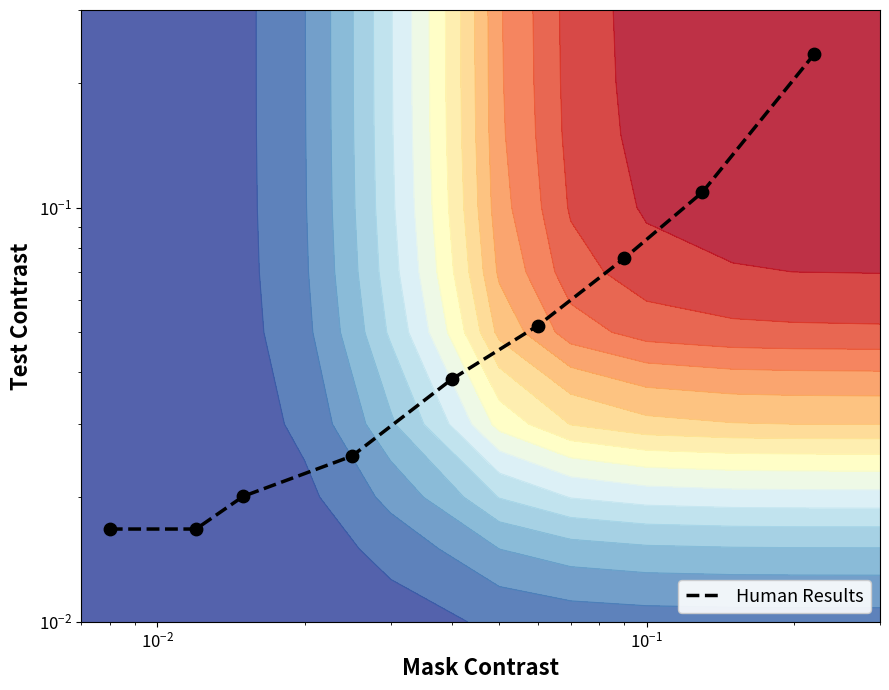

What is the difference between the maximum and minimum values?

0.2